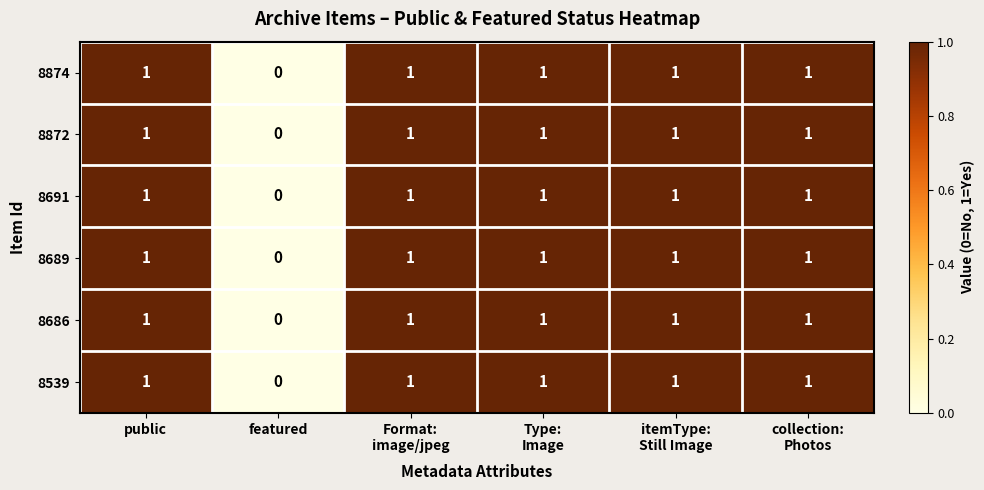

What is the total value across all series at public?

6